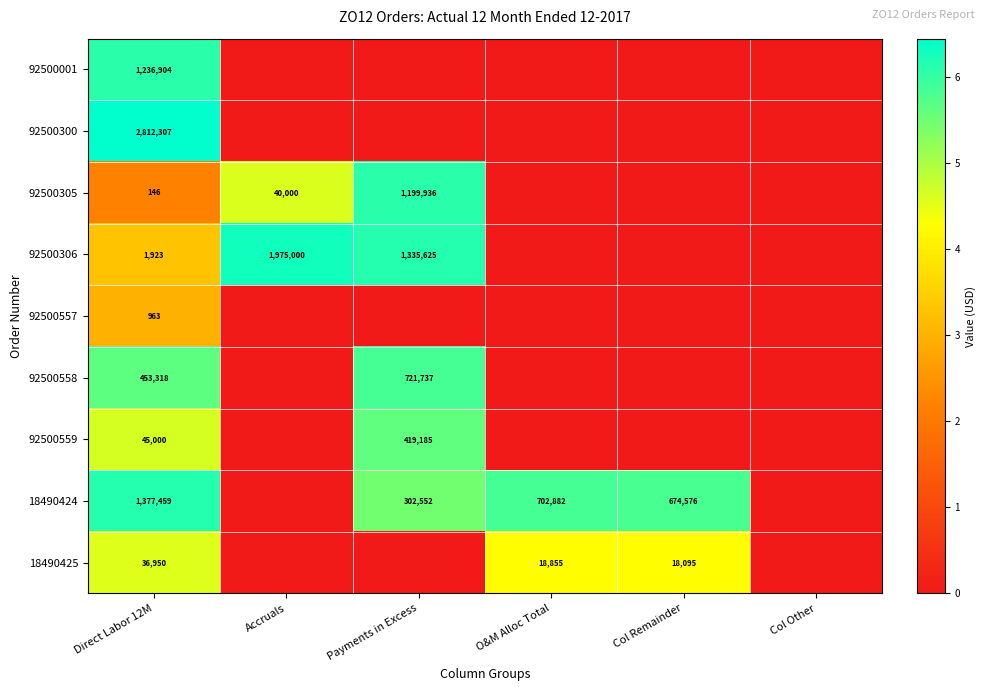

True or false: 18490424 has a value of 486580 at O&M Alloc Total.

False